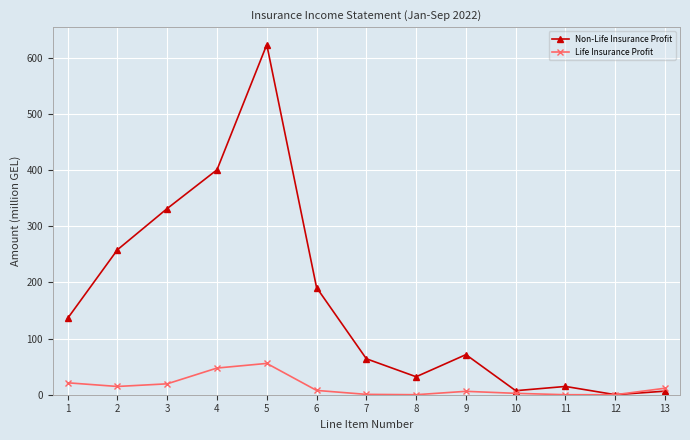

Count the number of data series in this chart.

2